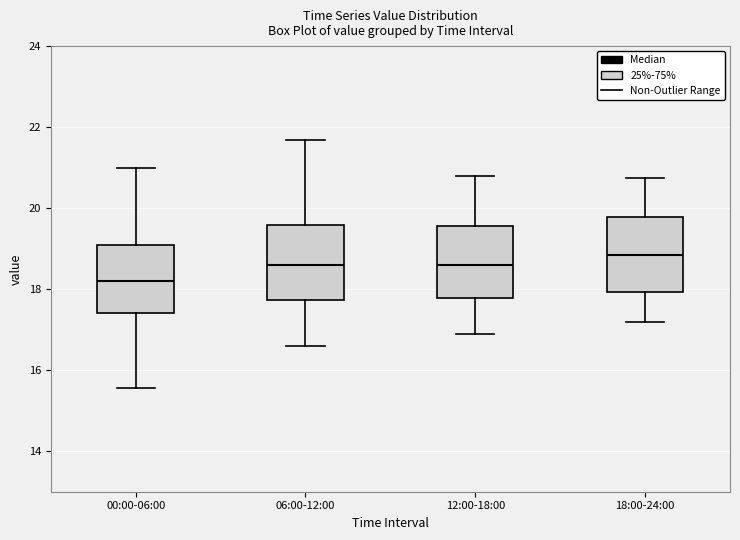

Where does the upper whisker of the box for 06:00-12:00 end on the y-axis? The values are not printed on the chart, so give them approximately, as read against the axis.

21.6